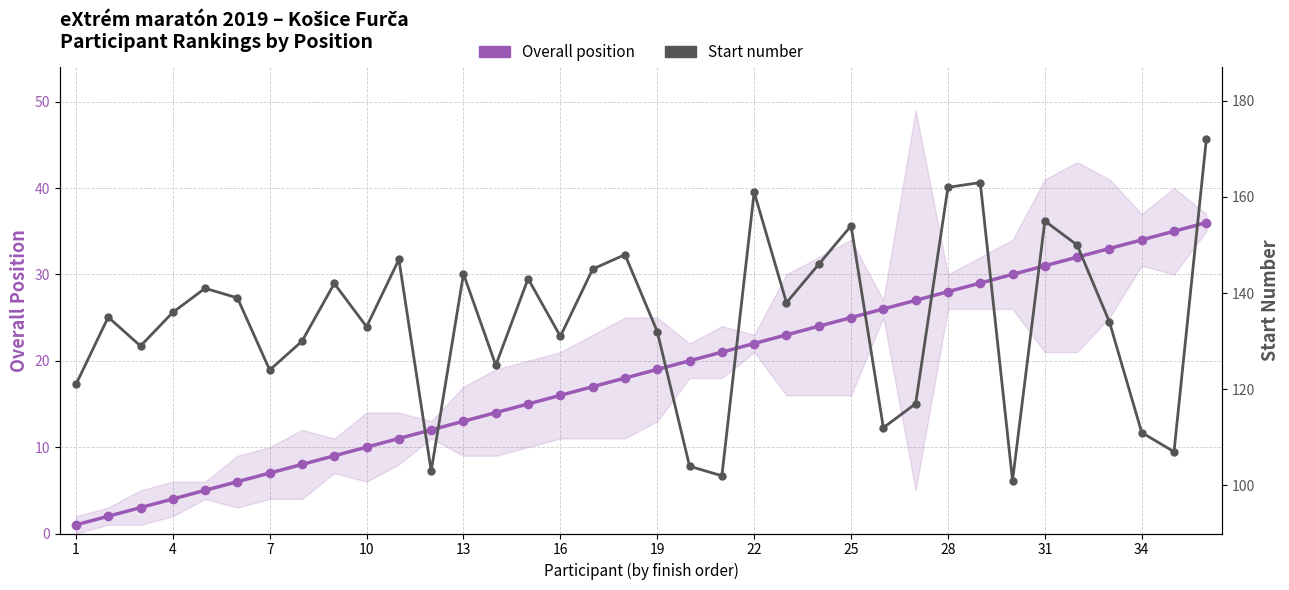

Reading right to left, transcribe all the data shown in this chart.

Overall position: 36	35	34	33	32	31	30	29	28	27	26	25	24	23	22	21	20	19	18	17	16	15	14	13	12	11	10	9	8	7	6	5	4	3	2	1
Start number: 172	107	111	134	150	155	101	163	162	117	112	154	146	138	161	102	104	132	148	145	131	143	125	144	103	147	133	142	130	124	139	141	136	129	135	121